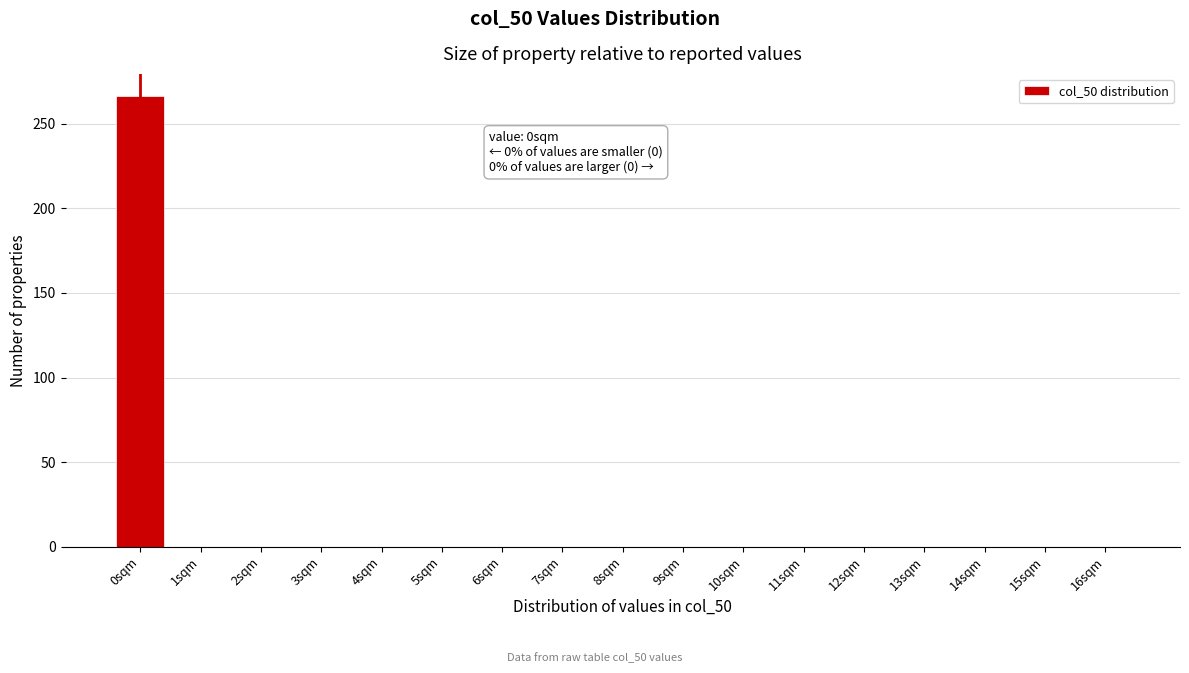

Reading left to right, transcribe all the data shown in this chart.

0sqm=266	1sqm=0	2sqm=0	3sqm=0	4sqm=0	5sqm=0	6sqm=0	7sqm=0	8sqm=0	9sqm=0	10sqm=0	11sqm=0	12sqm=0	13sqm=0	14sqm=0	15sqm=0	16sqm=0